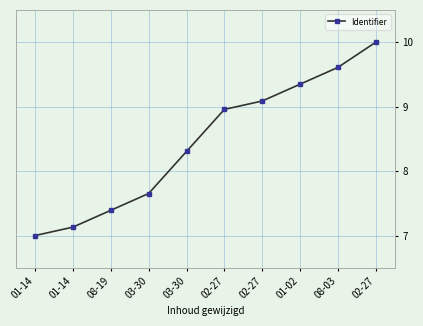

List the labels in order of value, largest first.

02-27, 08-03, 01-02, 02-27, 02-27, 03-30, 03-30, 08-19, 01-14, 01-14